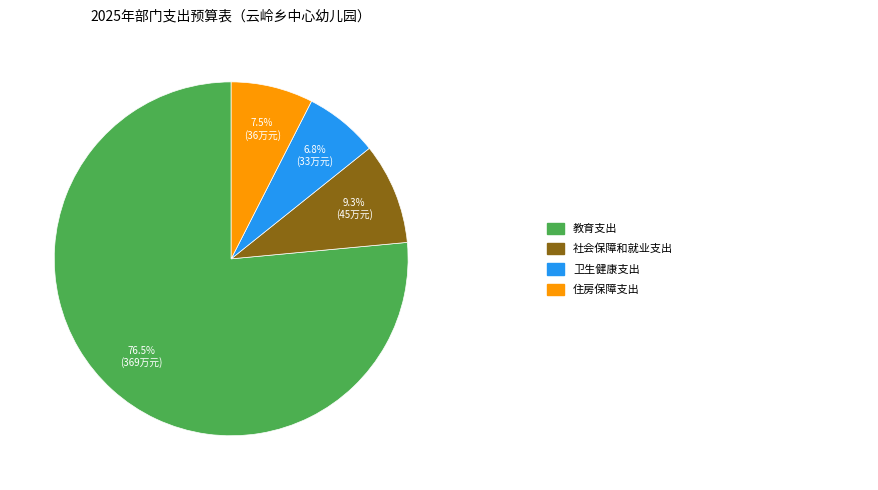

How many segments does this pie chart have?

4